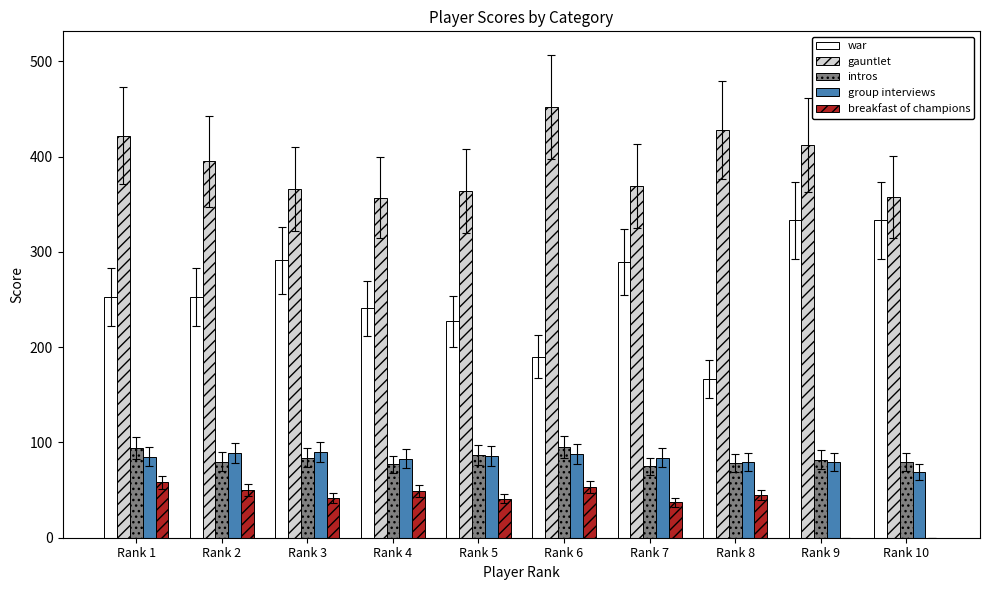

Is it true that breakfast of champions equals -31 at Rank 9?

False